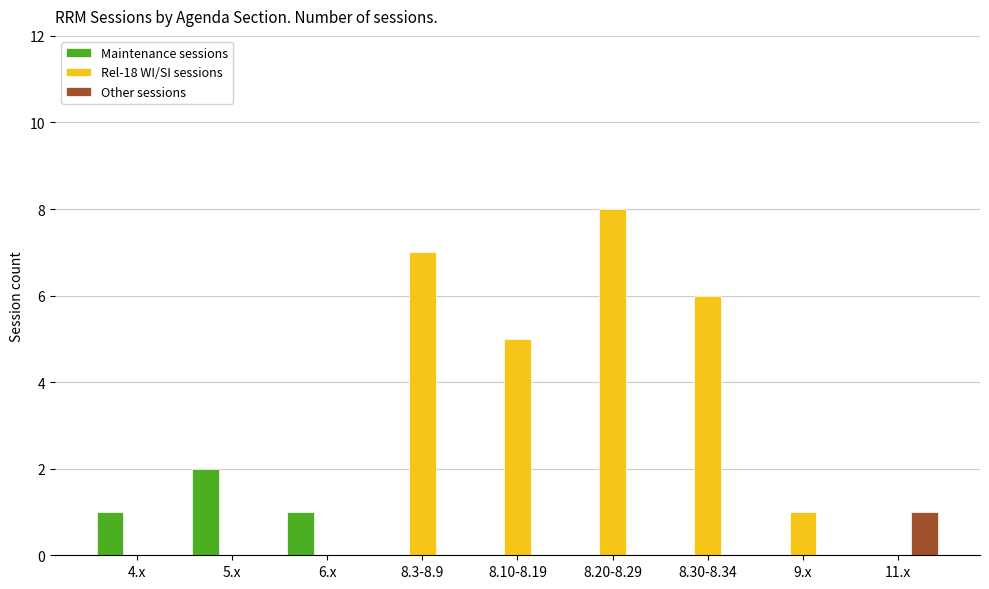

Reading left to right, what are all the values shown in this chart?

Maintenance sessions: 4.x=1	5.x=2	6.x=1	8.3-8.9=0	8.10-8.19=0	8.20-8.29=0	8.30-8.34=0	9.x=0	11.x=0
Rel-18 WI/SI sessions: 4.x=0	5.x=0	6.x=0	8.3-8.9=7	8.10-8.19=5	8.20-8.29=8	8.30-8.34=6	9.x=1	11.x=0
Other sessions: 4.x=0	5.x=0	6.x=0	8.3-8.9=0	8.10-8.19=0	8.20-8.29=0	8.30-8.34=0	9.x=0	11.x=1